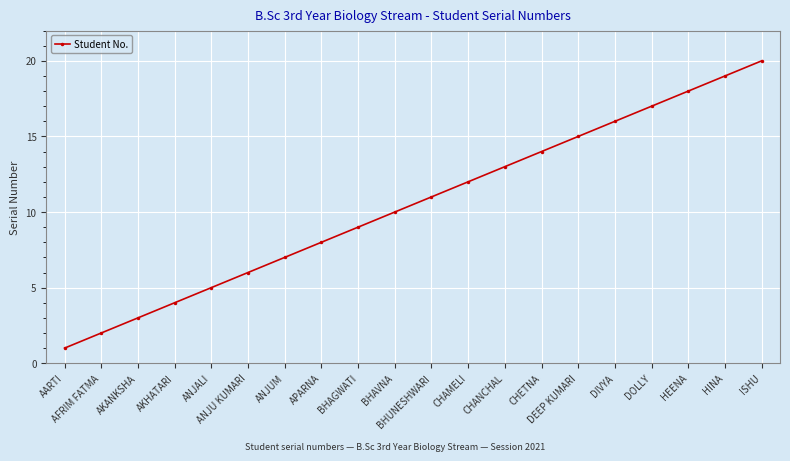

What is the maximum value shown in the chart?

20